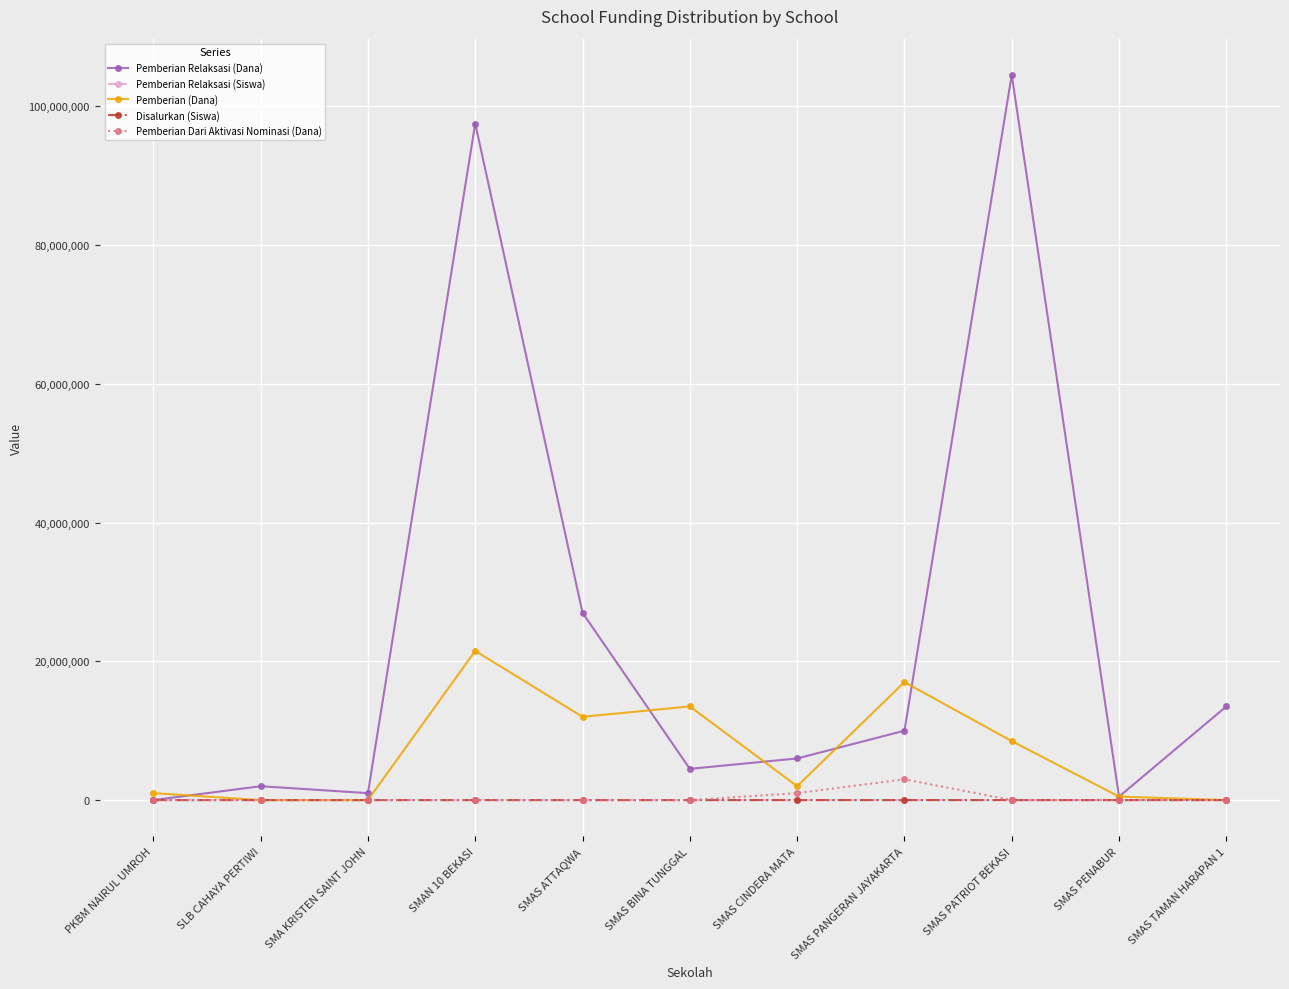

The value of Pemberian Relaksasi (Siswa) at SMAS ATTAQWA is 30. True or false?

True